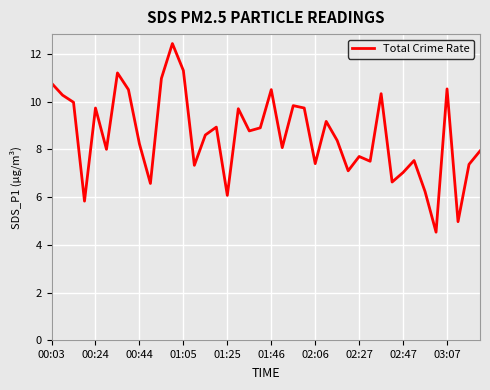

What is the difference between the maximum and minimum values?

7.9